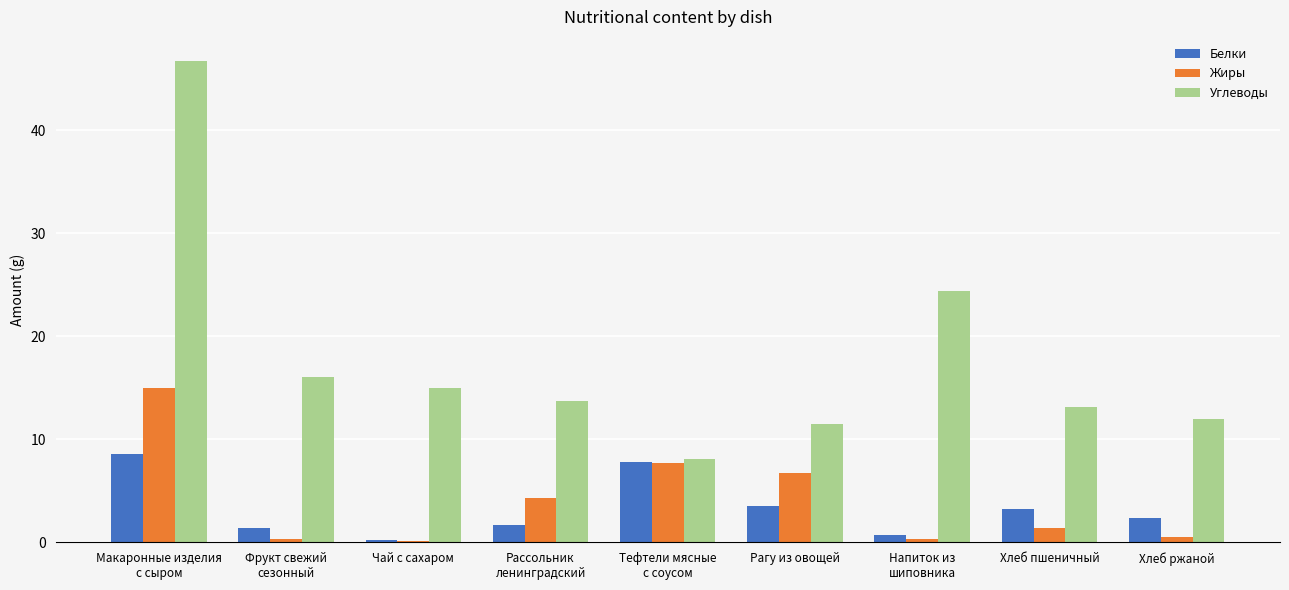

How many distinct data groups are displayed?

3